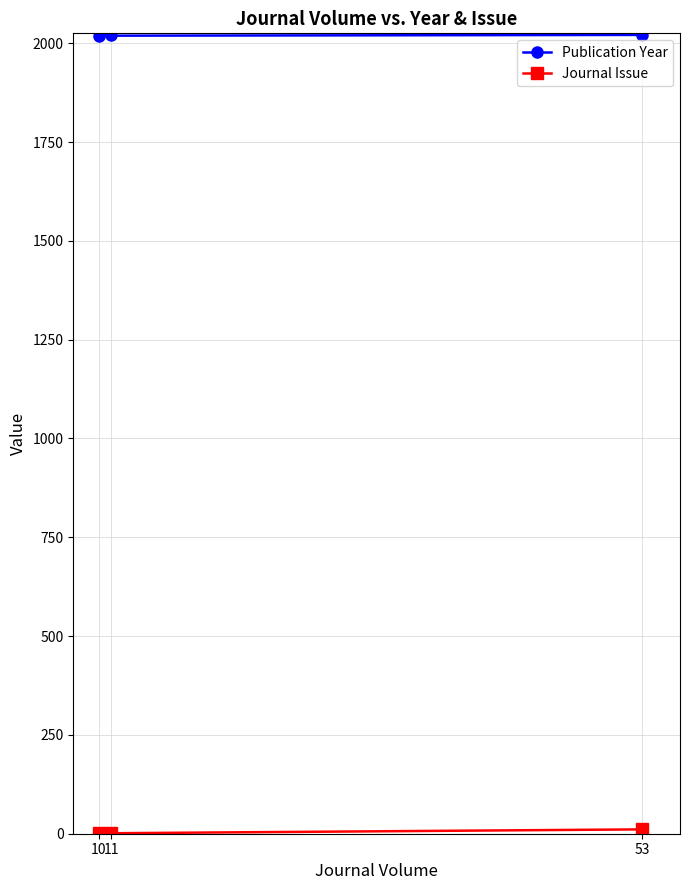

Which series has the largest total across all categories?

Publication Year